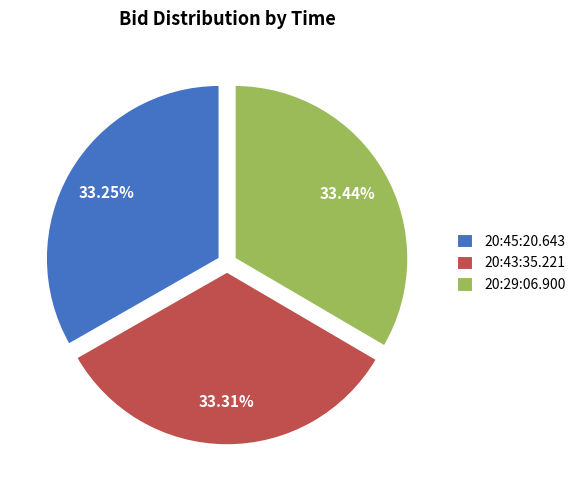

Approximately how many times larger is the value at 20:43:35.221 compared to 20:45:20.643?

1.0